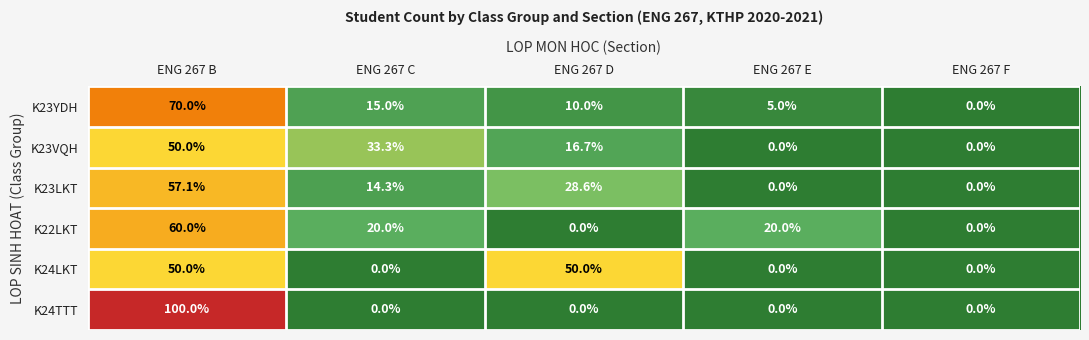

What is the sum of all K23LKT values?

100.0